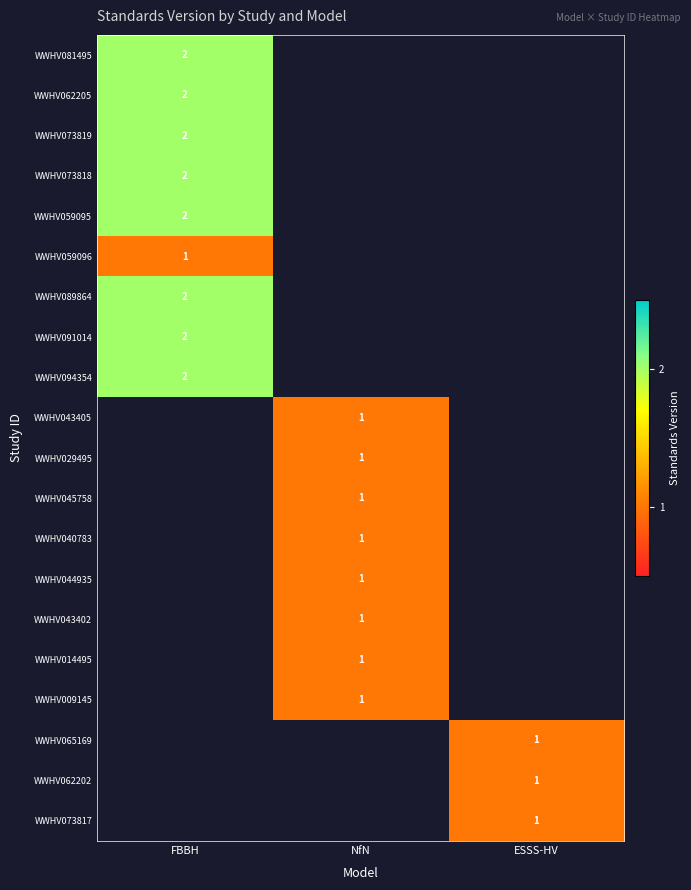

Is it true that WWHV091014 equals 0.8 at FBBH?

False